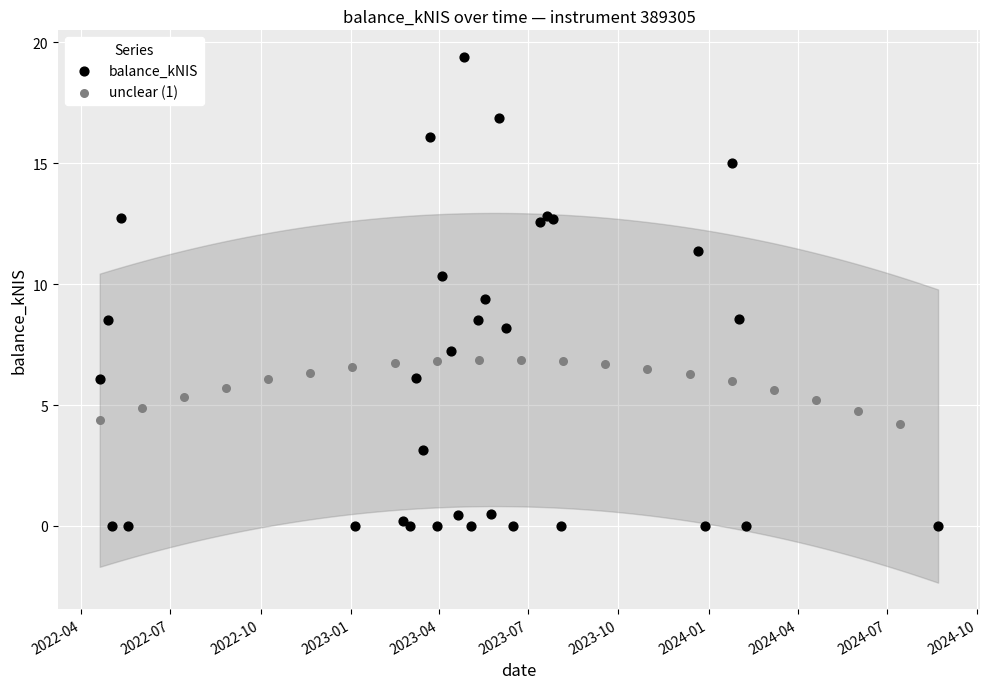

Which series has the widest spread of Y values?

balance_kNIS